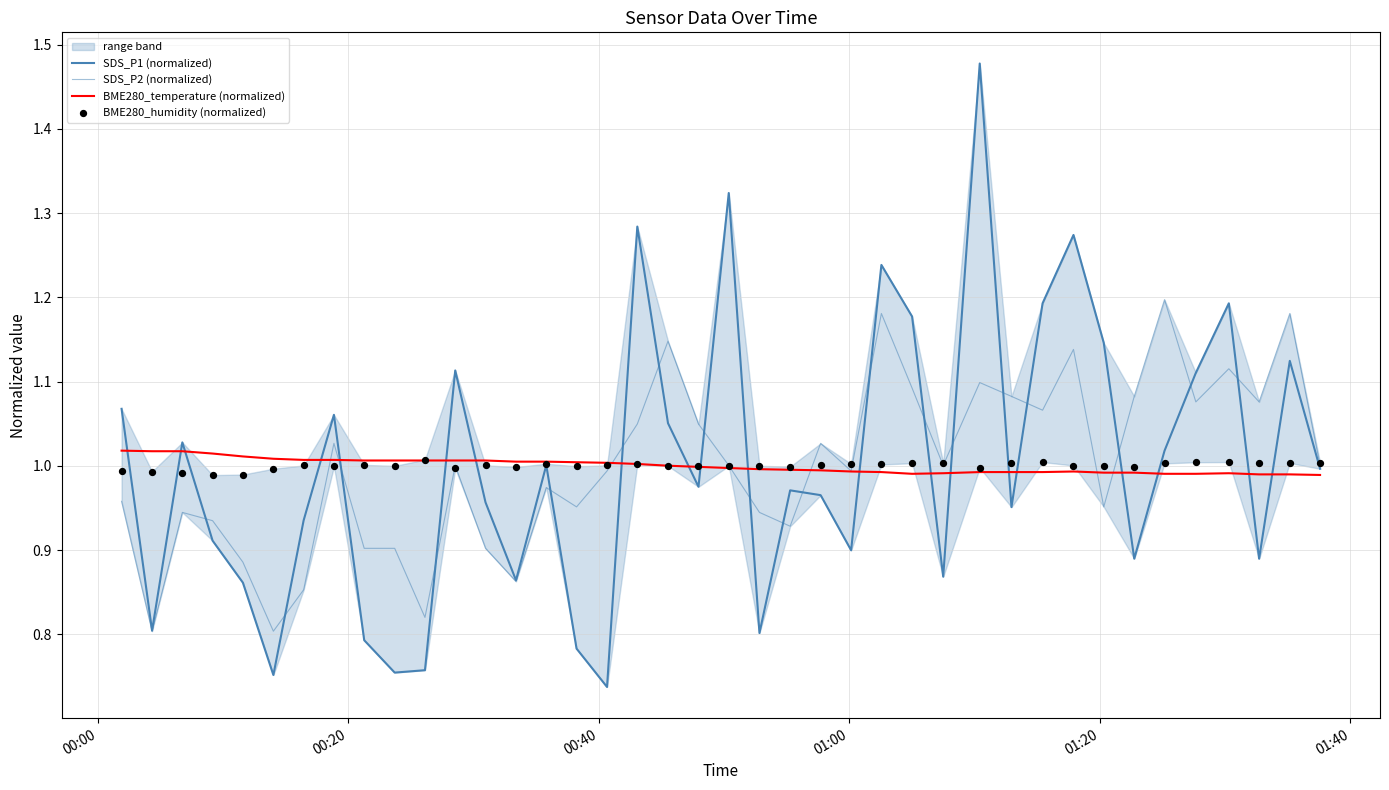

Which series contains the lowest Y value?

SDS_P1 (normalized)